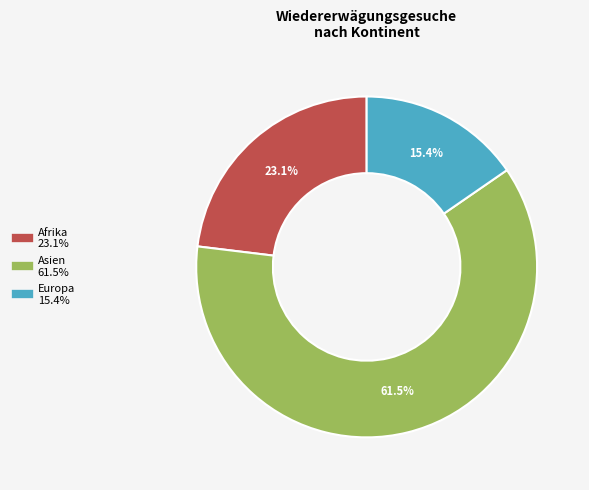

Is there a majority slice in this chart?

Yes